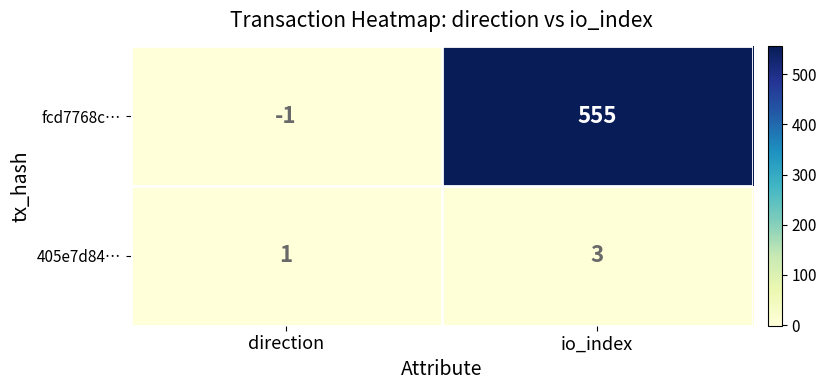

At how many categories does at least one series exceed 474?

1